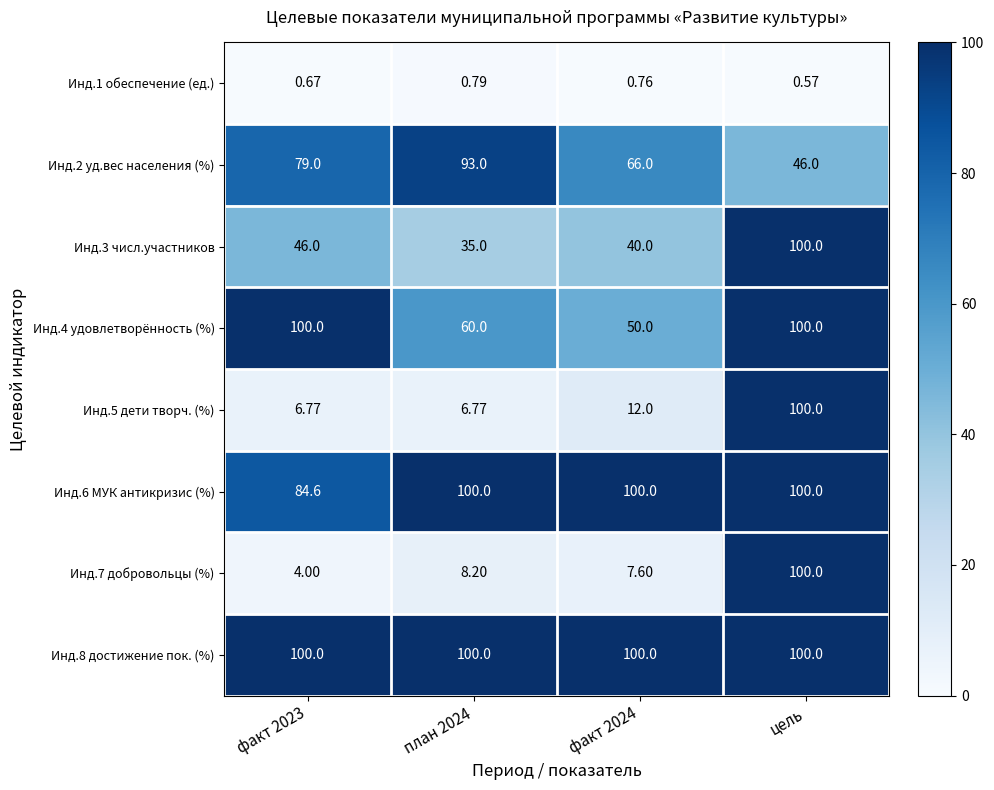

At which category is the sum across all series the highest?

цель